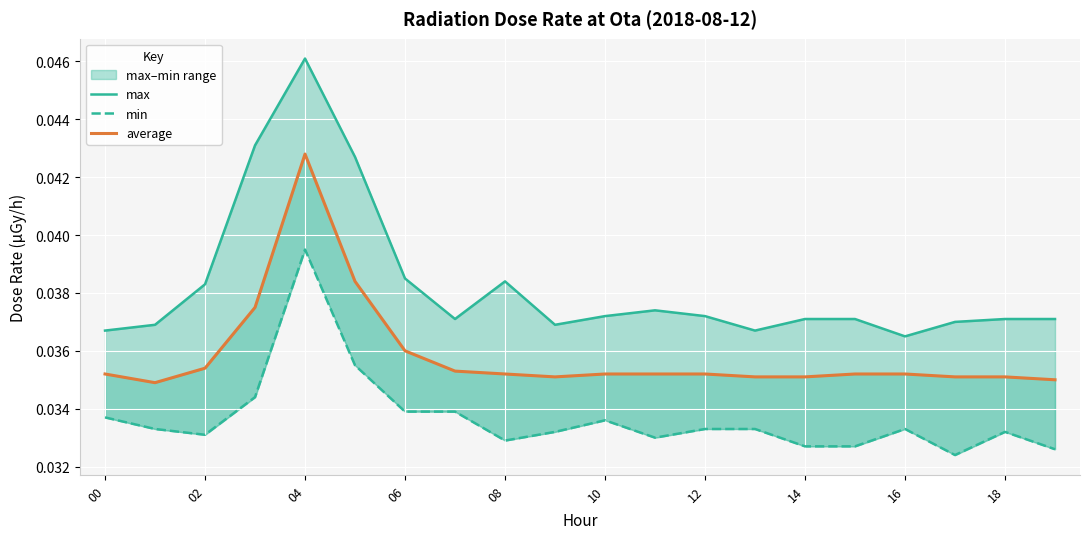

Between 15 and 19, which is larger?

15